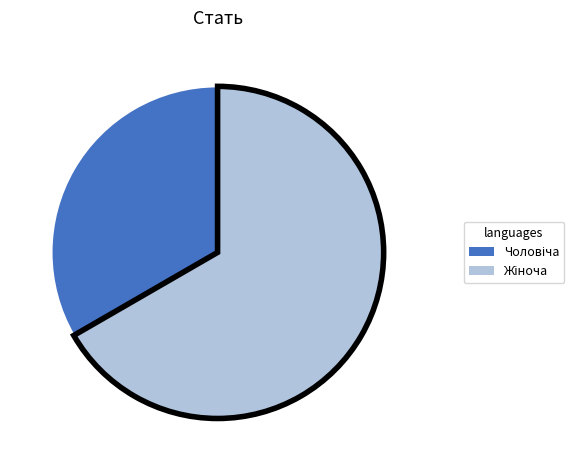

Is there any slice that represents more than half of the pie?

Yes